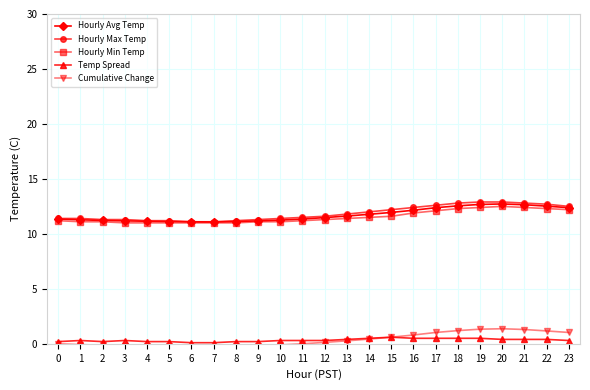

What is the difference between the maximum and minimum values in the Cumulative Change series?

1.6